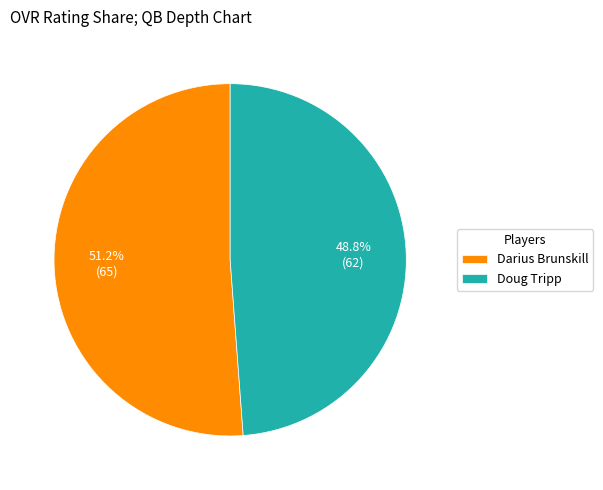

To the nearest percent, what percentage of the pie is Doug Tripp?

49%